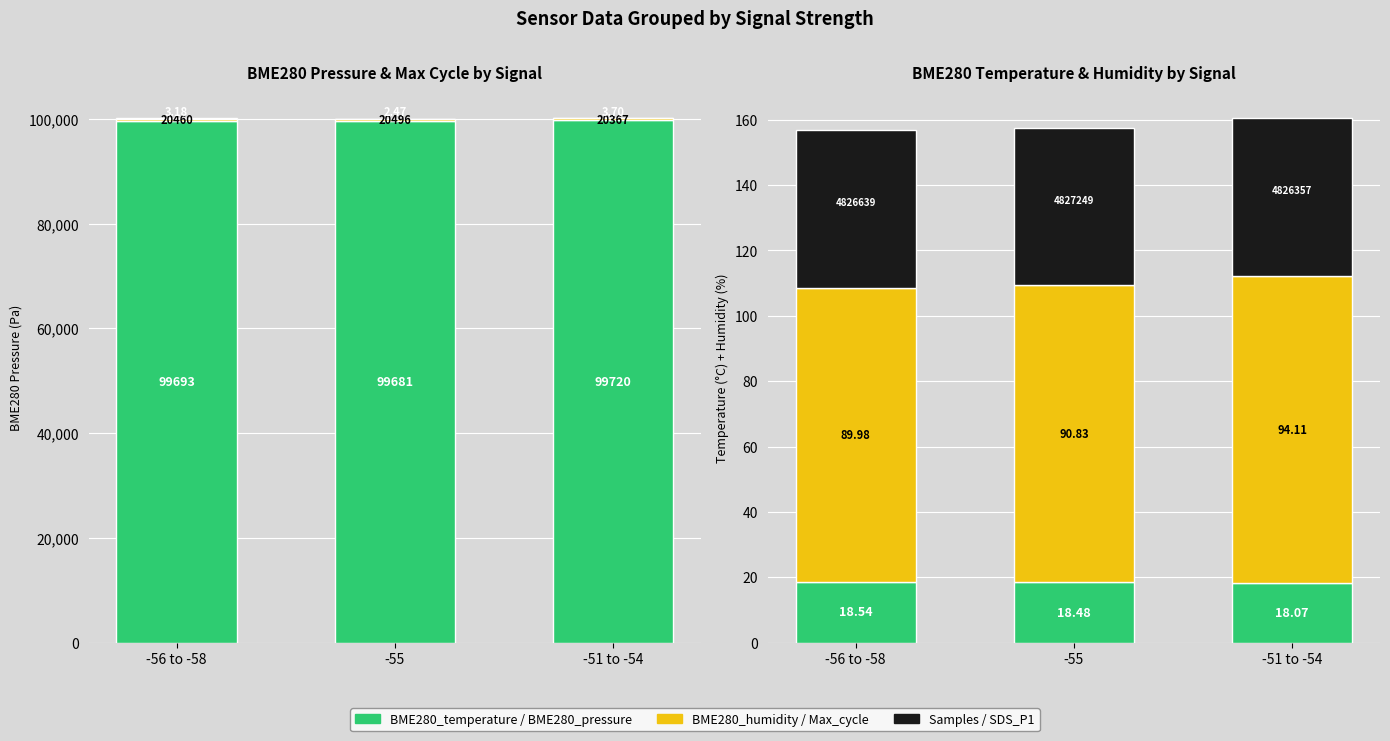

At -55, list the series in order from largest to smallest.

BME280_pressure, Max_cycle (/50), BME280_humidity, Samples (/100000), BME280_temperature, SDS_P1